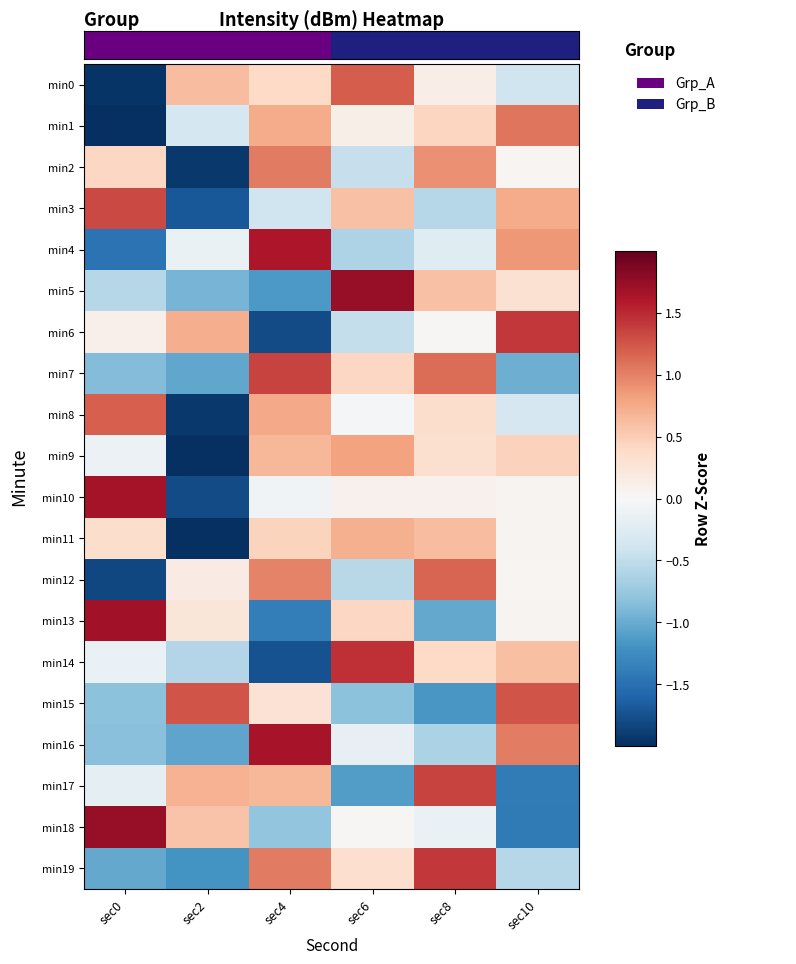

Which has a higher value, sec4 or sec6?

sec6